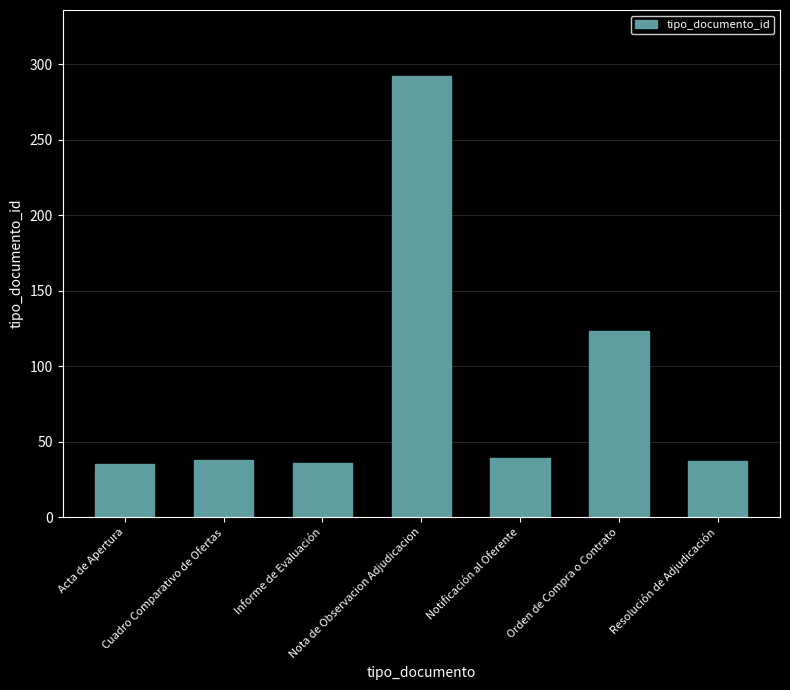

How many data points does each series have?

7